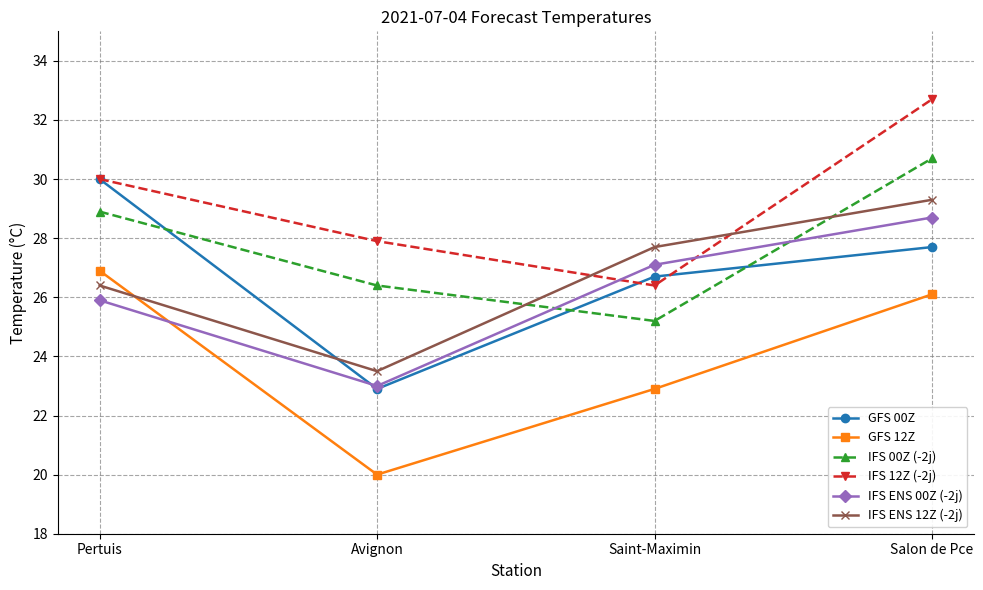

Which series has the largest range (max minus min)?

GFS 00Z